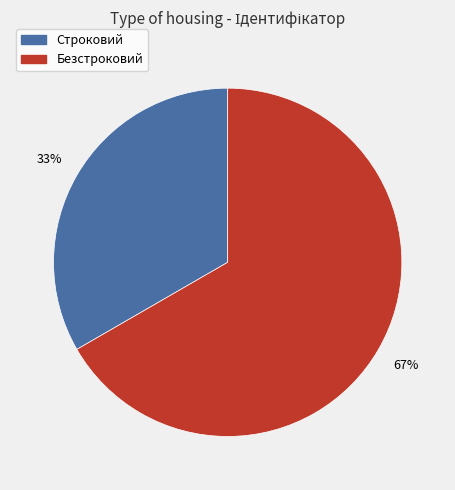

How many slices are in this pie chart?

2